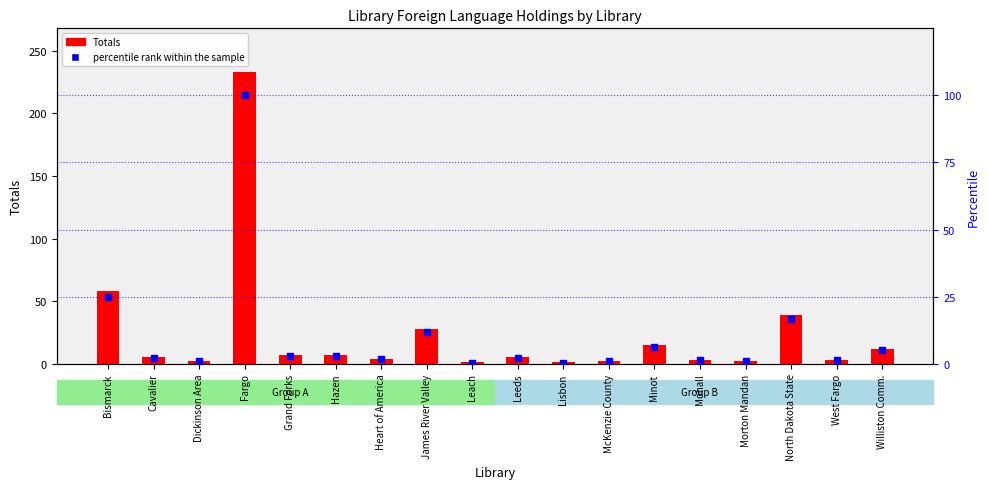

At how many categories does at least one series exceed 58?

1